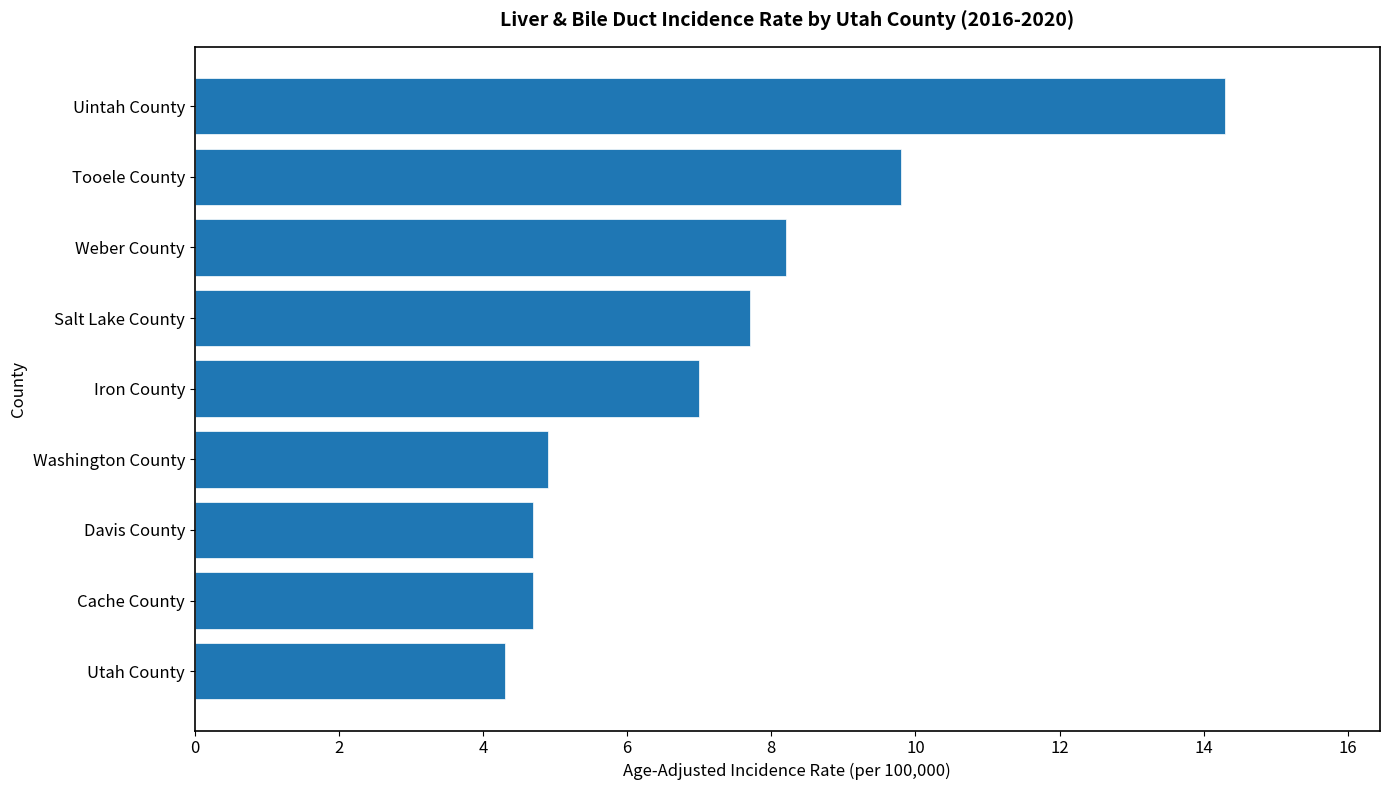

What value does the data have at Cache County?

4.7